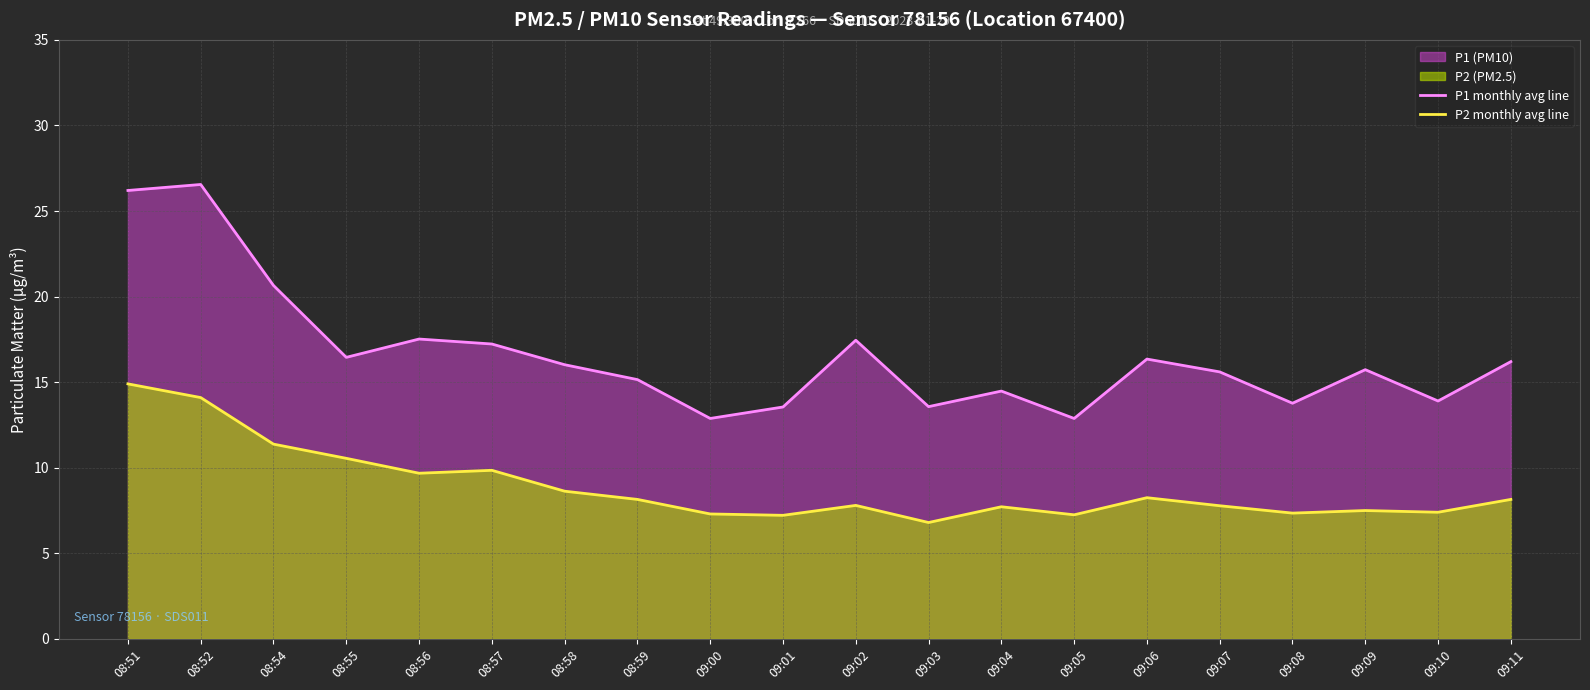

How many interior local valleys does the P2 monthly avg line series have?

6